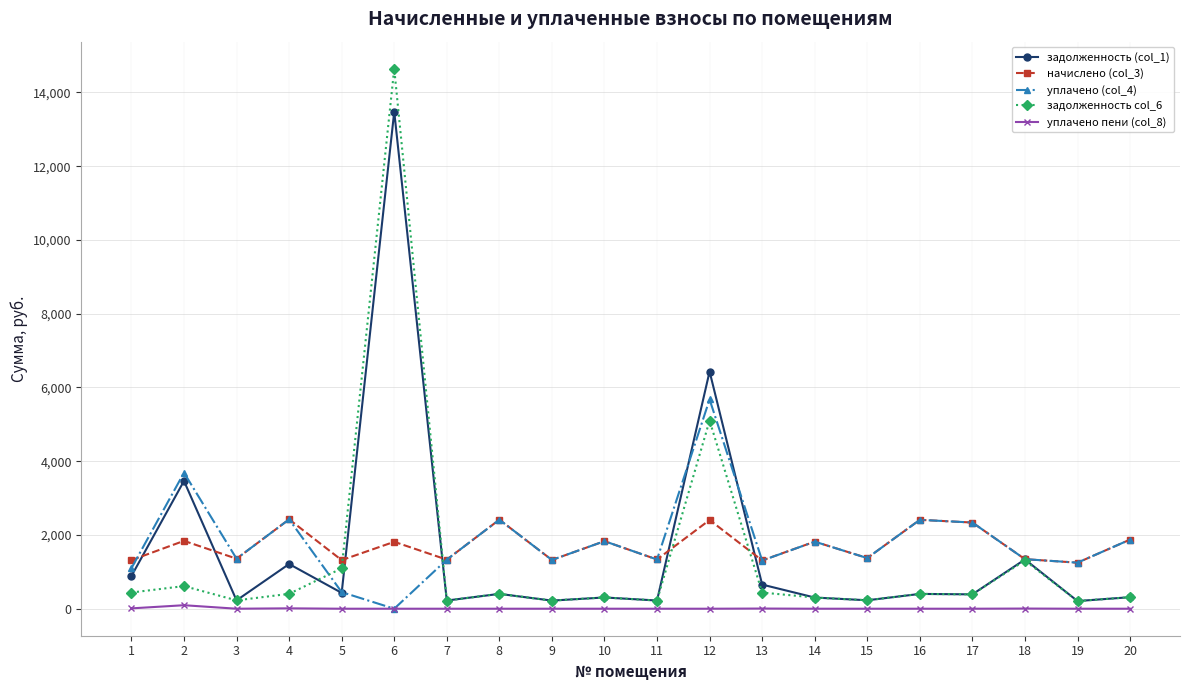

Where is the first local minimum for задолженность col_6?

3